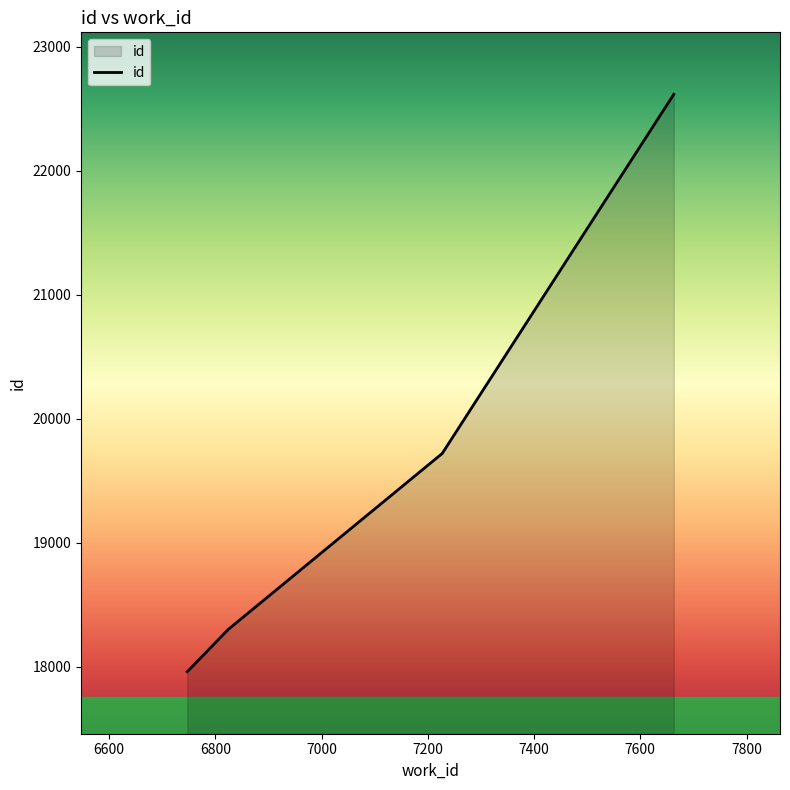

What is the average value?

19649